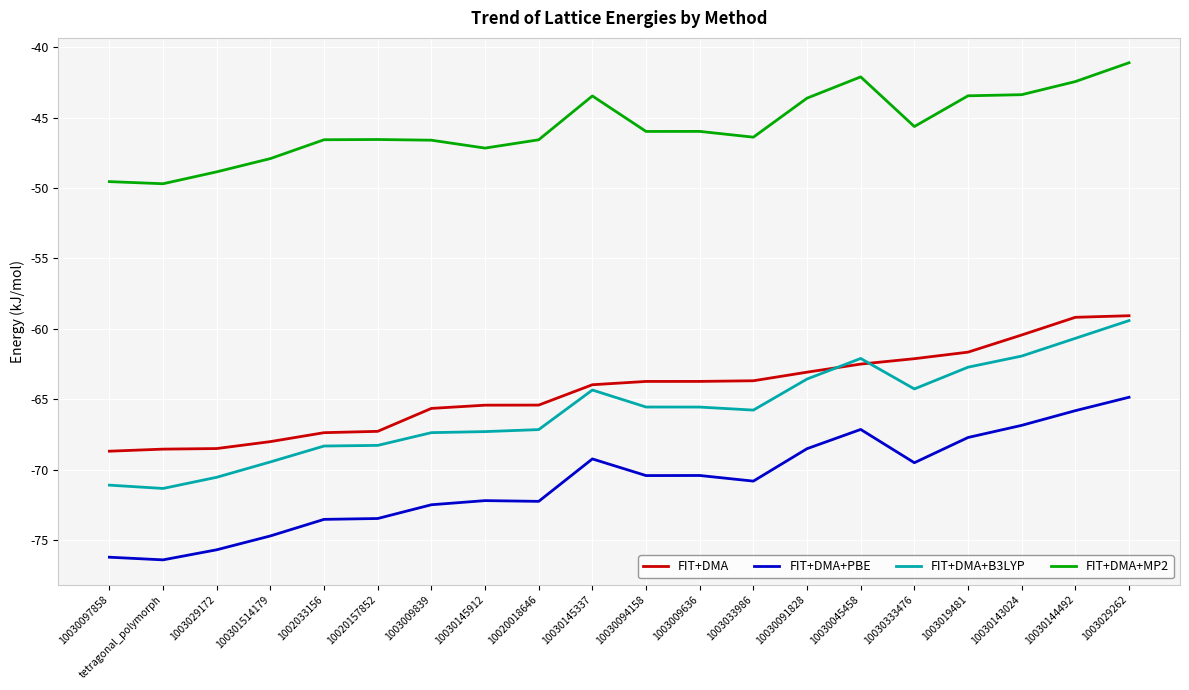

At which category does the chart reach its peak across all series?

1003029262